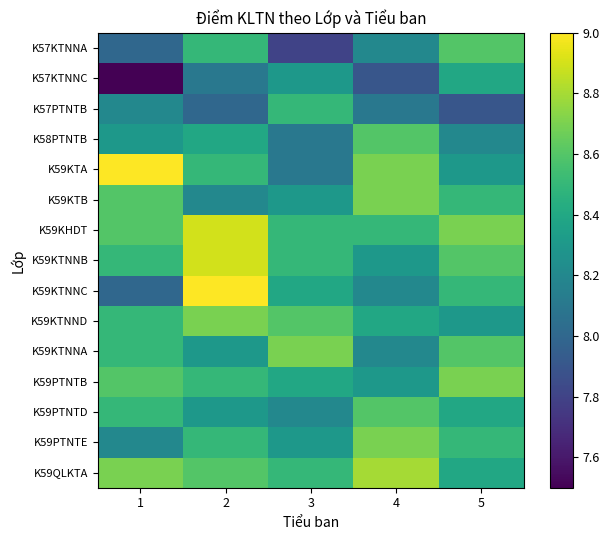

Rank the series at 5 from lowest to highest value.

K57PTNTB, K58PTNTB, K59KTA, K59KTNND, K57KTNNC, K59PTNTD, K59QLKTA, K59KTB, K59KTNNC, K59PTNTE, K57KTNNA, K59KTNNB, K59KTNNA, K59KHDT, K59PTNTB